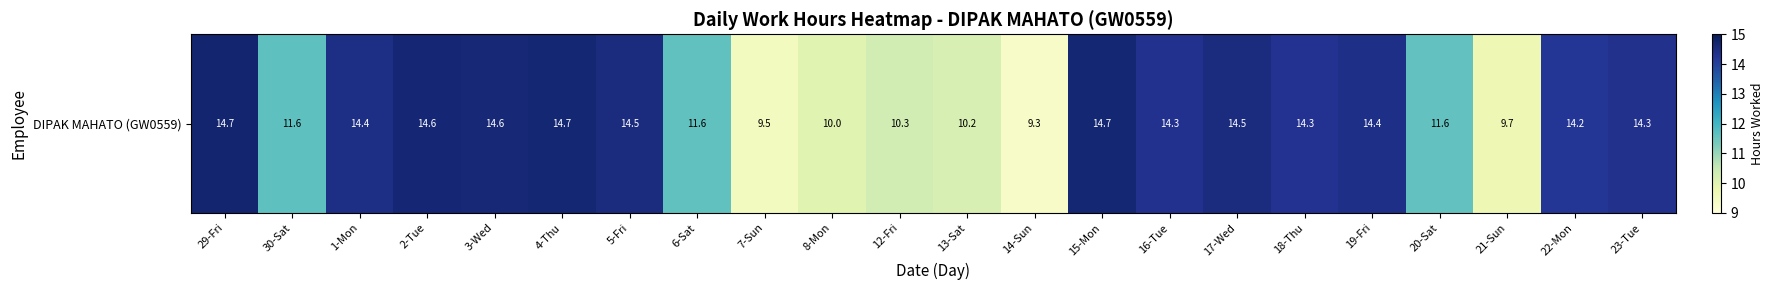

Reading right to left, extract all data points from this chart.

23-Tue=14.3	22-Mon=14.2	21-Sun=9.7	20-Sat=11.6	19-Fri=14.4	18-Thu=14.3	17-Wed=14.5	16-Tue=14.3	15-Mon=14.7	14-Sun=9.3	13-Sat=10.2	12-Fri=10.3	8-Mon=10.0	7-Sun=9.5	6-Sat=11.6	5-Fri=14.5	4-Thu=14.7	3-Wed=14.6	2-Tue=14.6	1-Mon=14.4	30-Sat=11.6	29-Fri=14.7